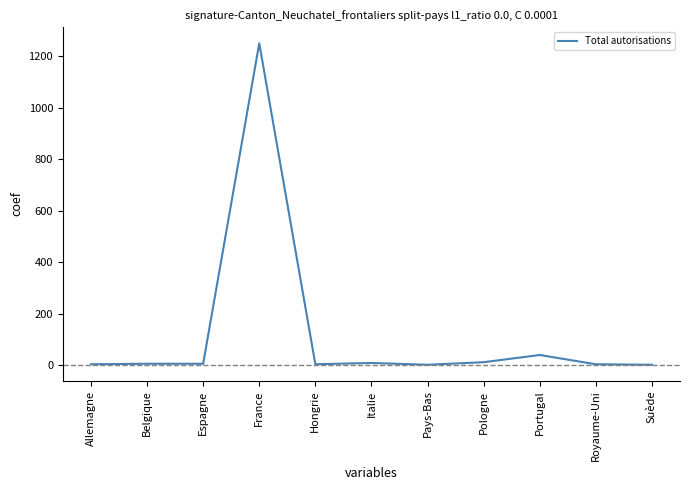

Where is the data nearest to the value 625?

Portugal